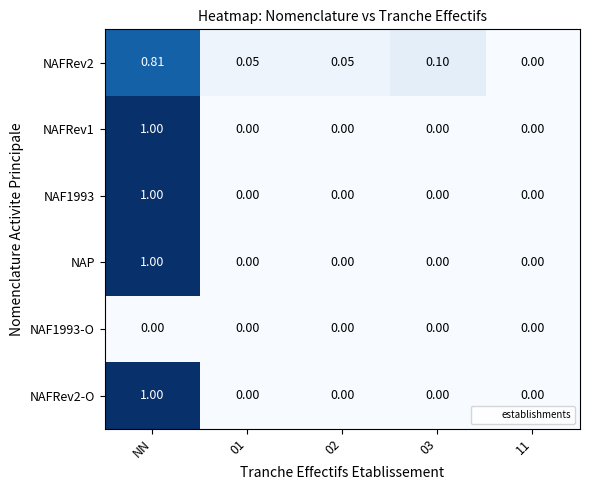

At which category is the sum across all series the highest?

NN